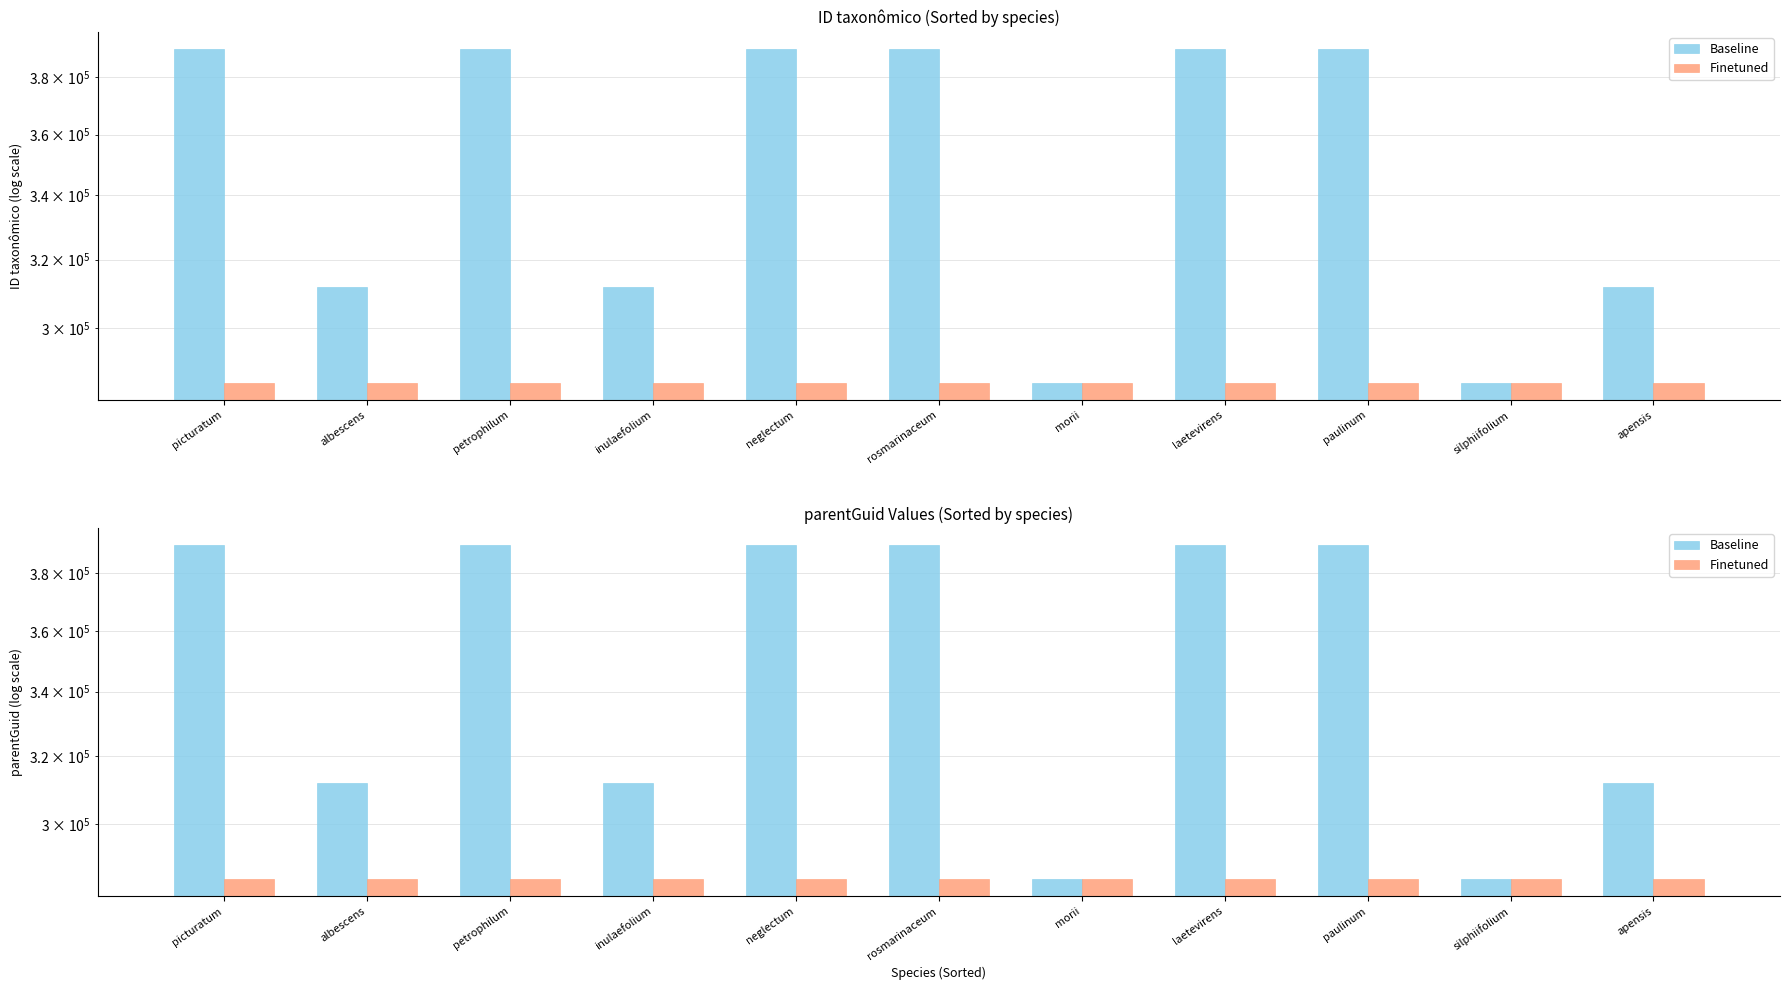

What is the label of the 5th bar from the right?

morii